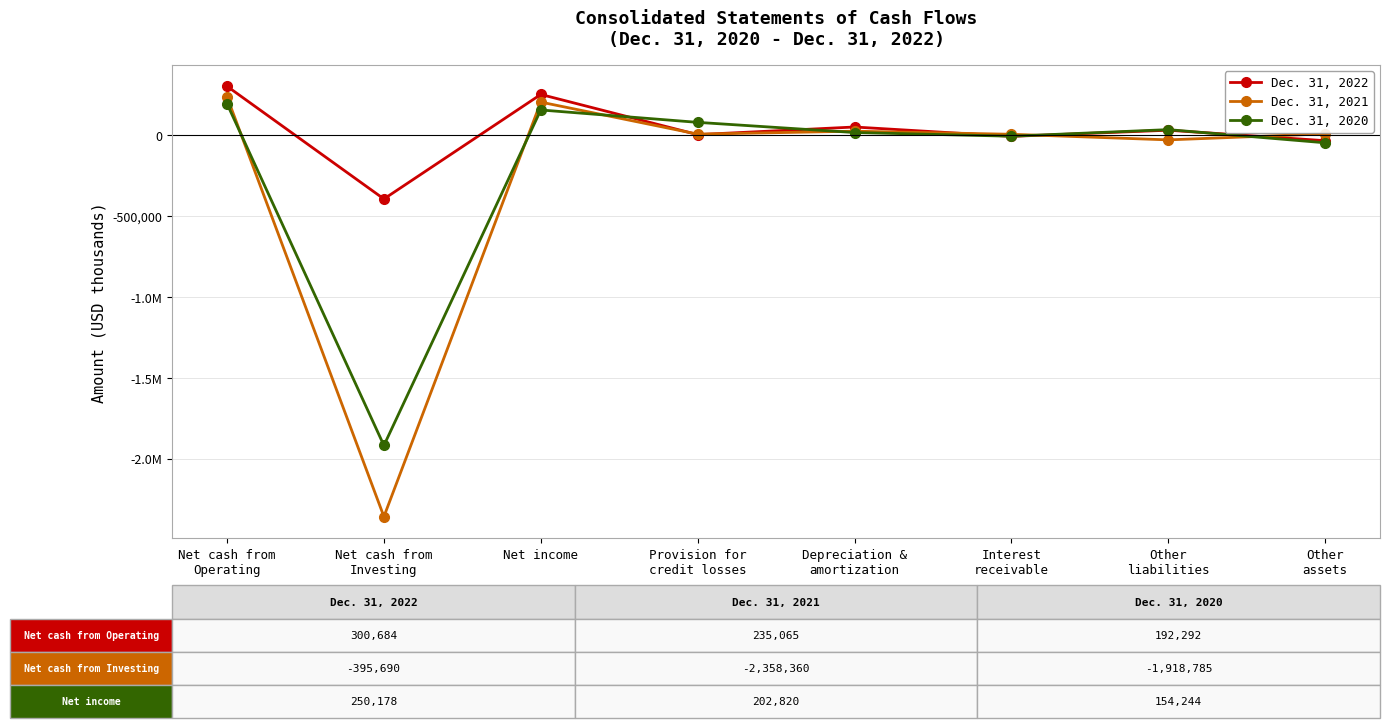

Between Net income and Interest
receivable, which series saw the biggest shift?

Dec. 31, 2022